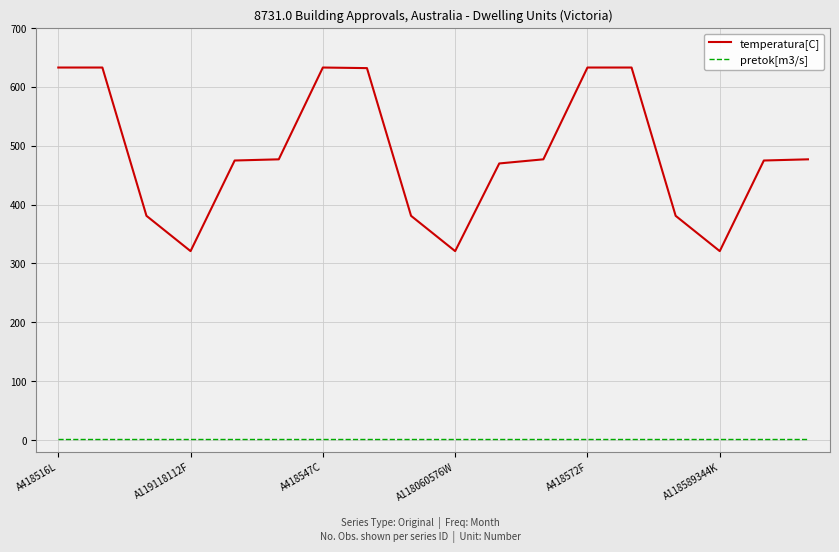

Rank the series by their maximum value, from highest to lowest.

temperatura[C], pretok[m3/s]